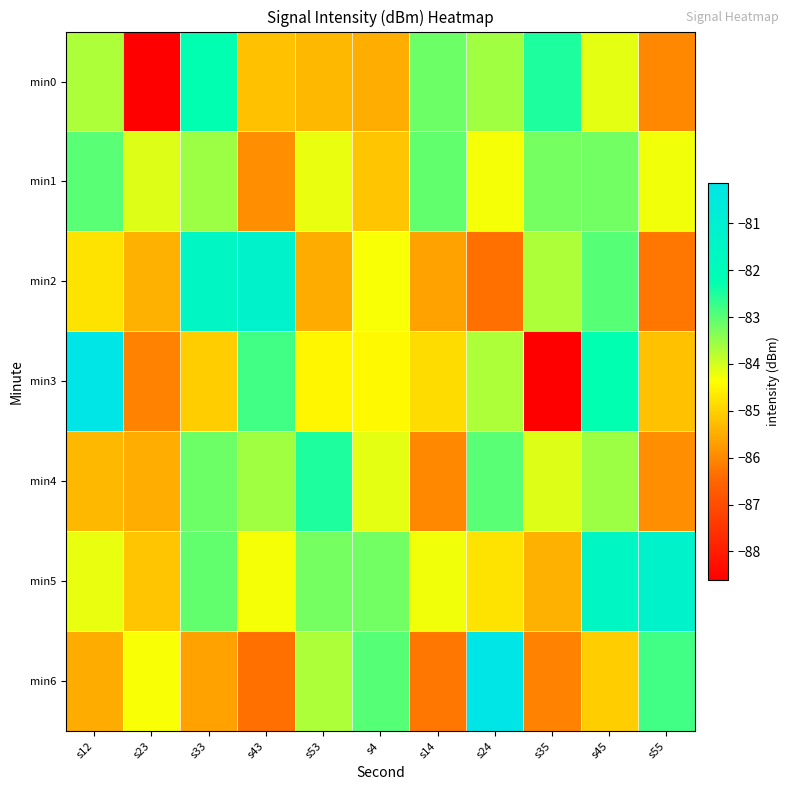

How many distinct data groups are displayed?

7